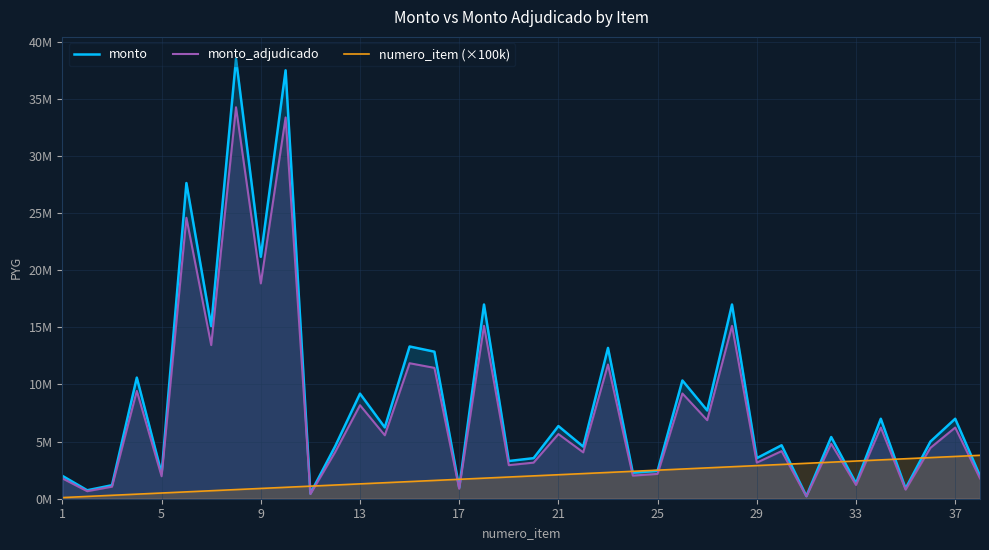

How many values in the monto_adjudicado series exceed 4806000?

18